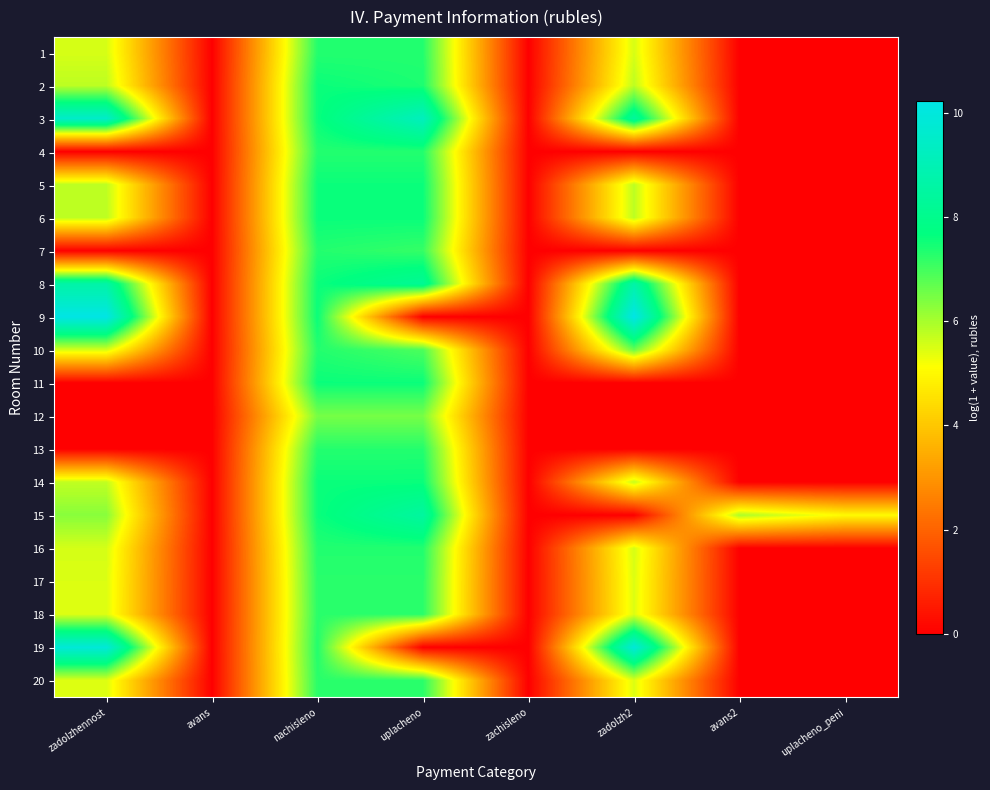

What is the maximum value shown in the chart?

10.2